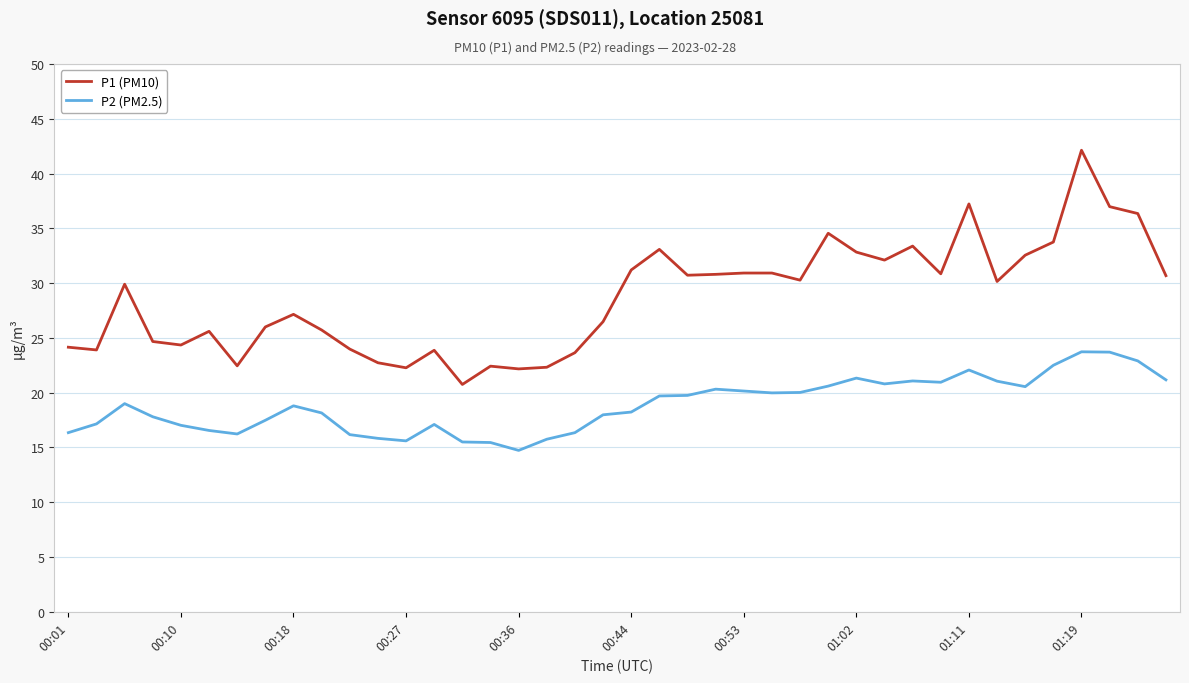

What is the average value of the P1 (PM10) series?

28.6